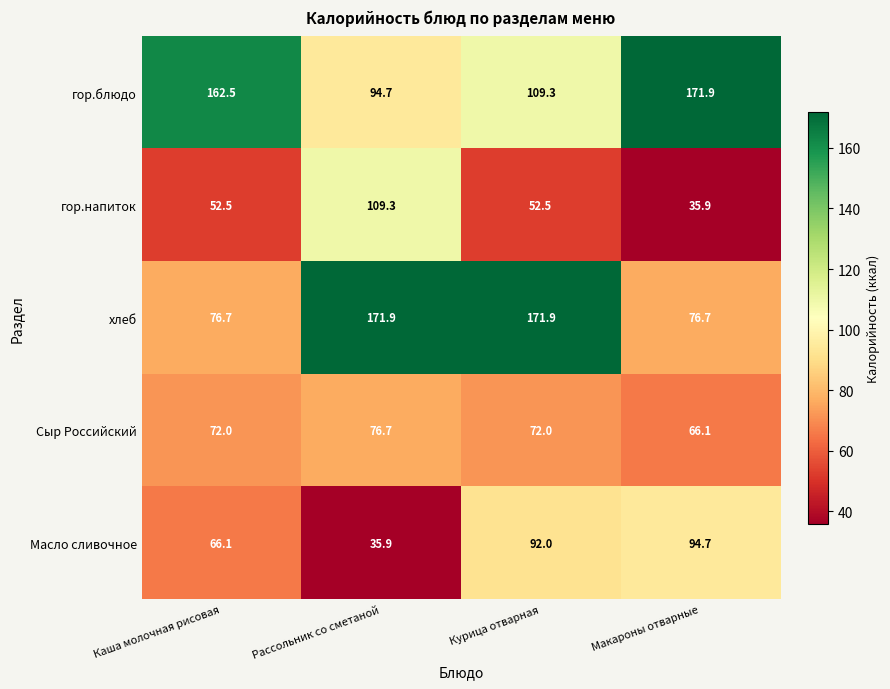

Reading right to left, what are all the values shown in this chart?

гор.блюдо: Макароны отварные=171.9	Курица отварная=109.3	Рассольник со сметаной=94.7	Каша молочная рисовая=162.5
гор.напиток: Макароны отварные=35.9	Курица отварная=52.5	Рассольник со сметаной=109.3	Каша молочная рисовая=52.5
хлеб: Макароны отварные=76.7	Курица отварная=171.9	Рассольник со сметаной=171.9	Каша молочная рисовая=76.7
Сыр Российский: Макароны отварные=66.1	Курица отварная=72.0	Рассольник со сметаной=76.7	Каша молочная рисовая=72.0
Масло сливочное: Макароны отварные=94.7	Курица отварная=92.0	Рассольник со сметаной=35.9	Каша молочная рисовая=66.1